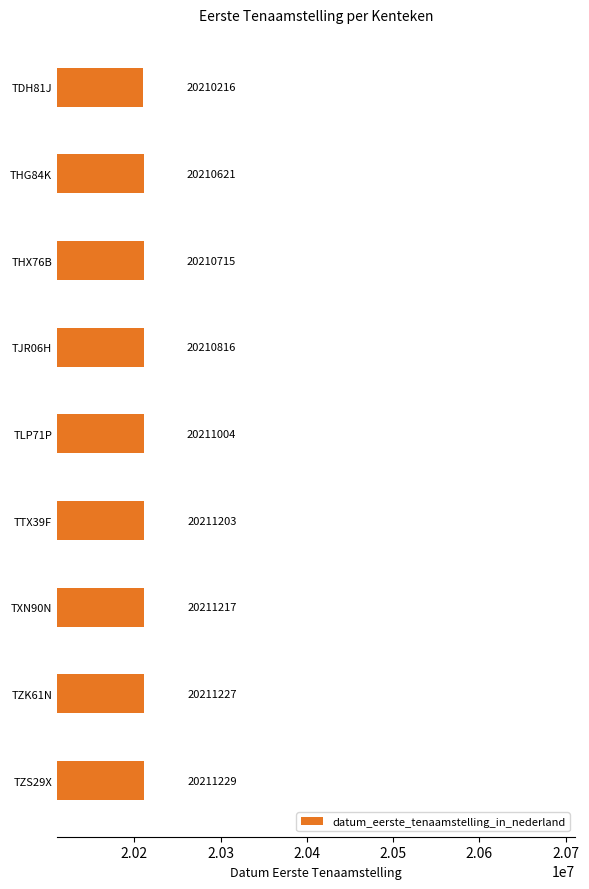

Rank the categories by value from lowest to highest.

TDH81J, THG84K, THX76B, TJR06H, TLP71P, TTX39F, TXN90N, TZK61N, TZS29X